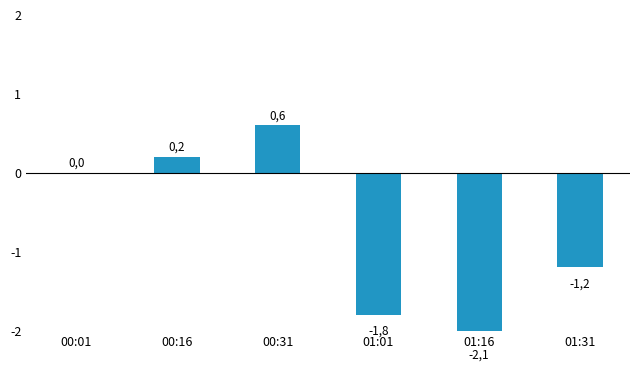

What is the change in value from 00:31 to 01:01?

-2.4